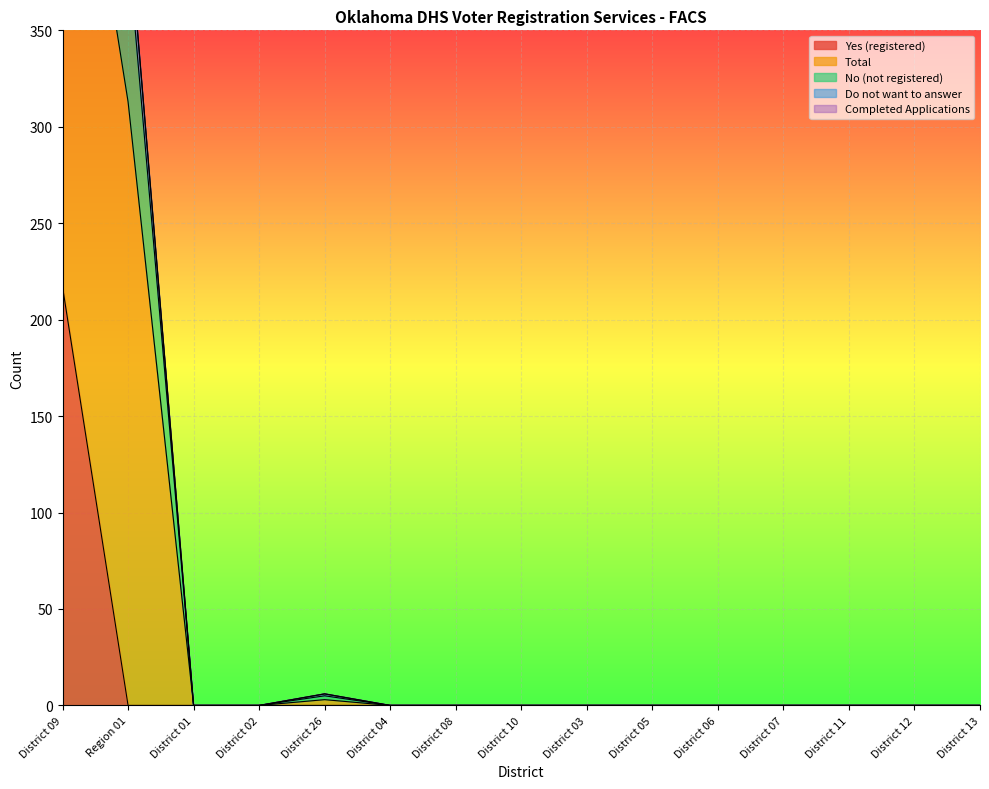

Does the chart display data point markers on the line(s)?

No